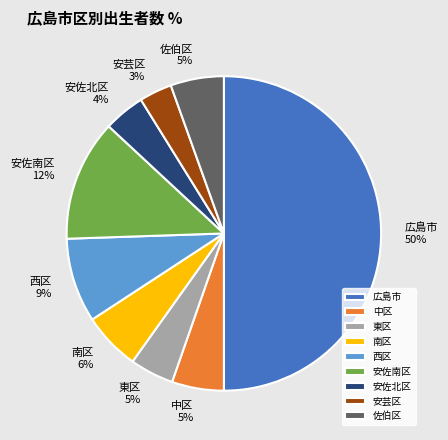

To the nearest percent, what is the average slice percentage?

11%